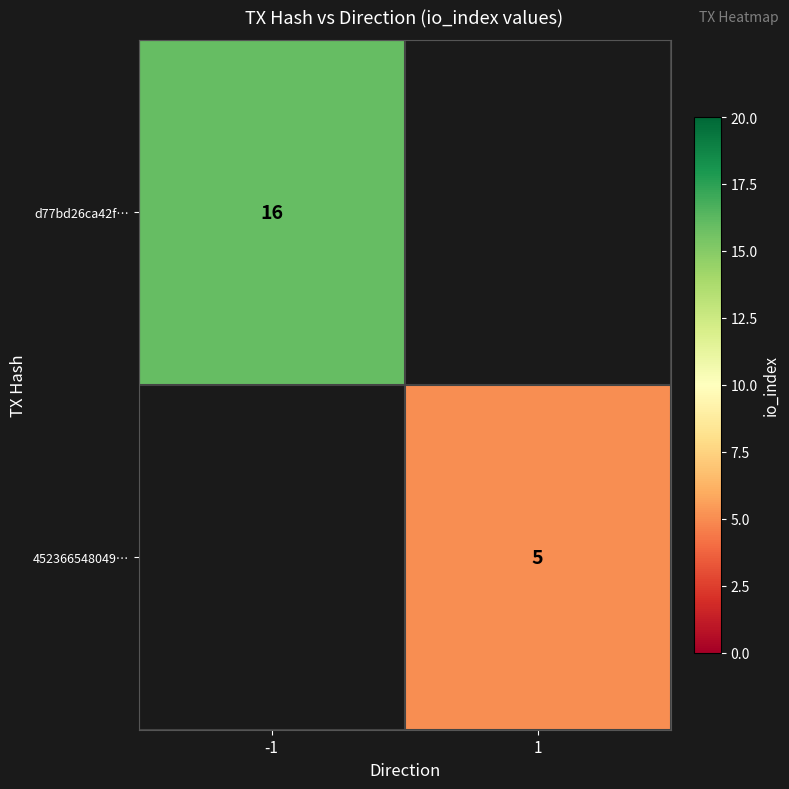

Is it true that 452366548049… equals 5 at 1?

True